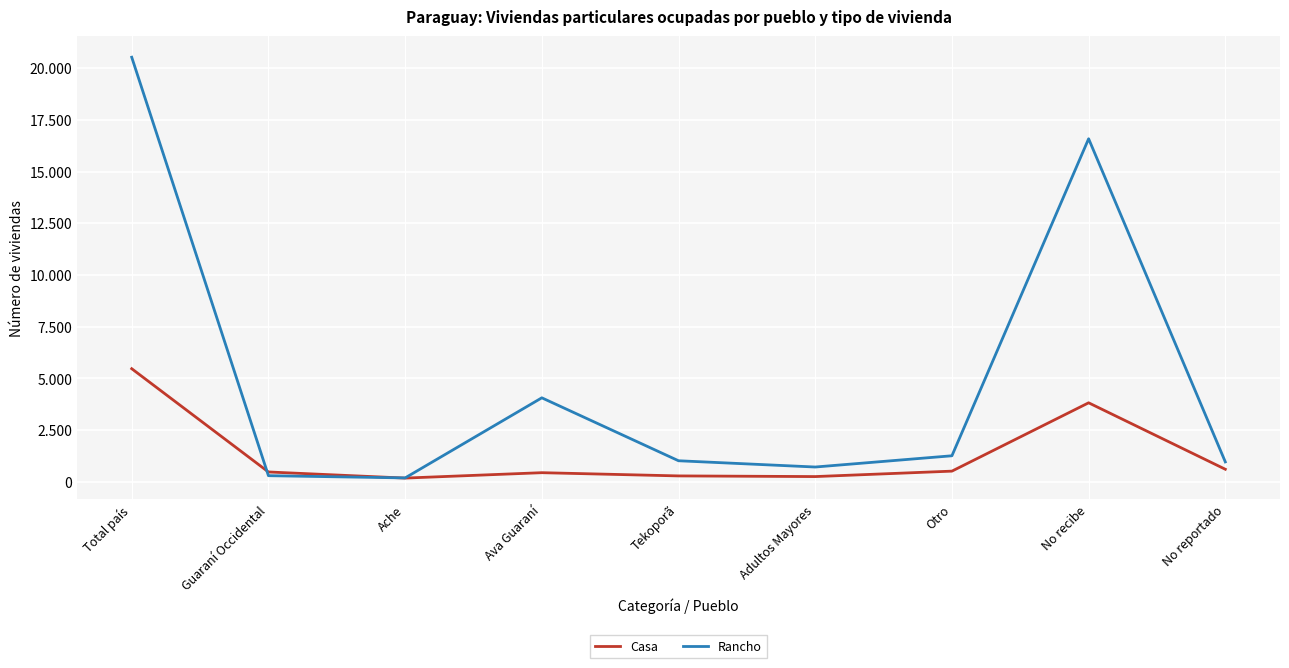

What position from the left is Otro?

7